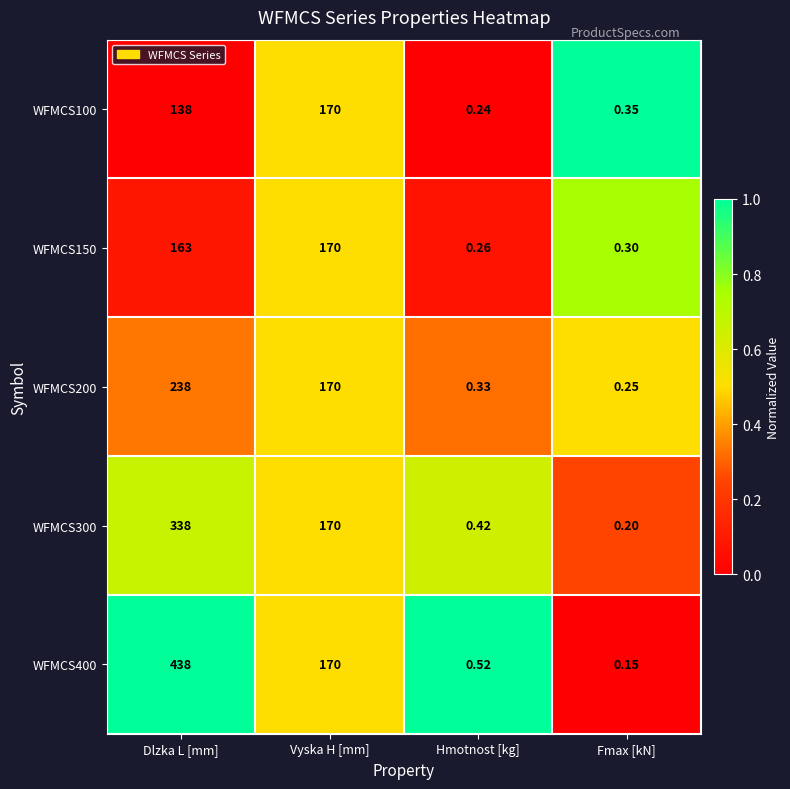

At which category is the sum across all series the highest?

Dlzka L [mm]